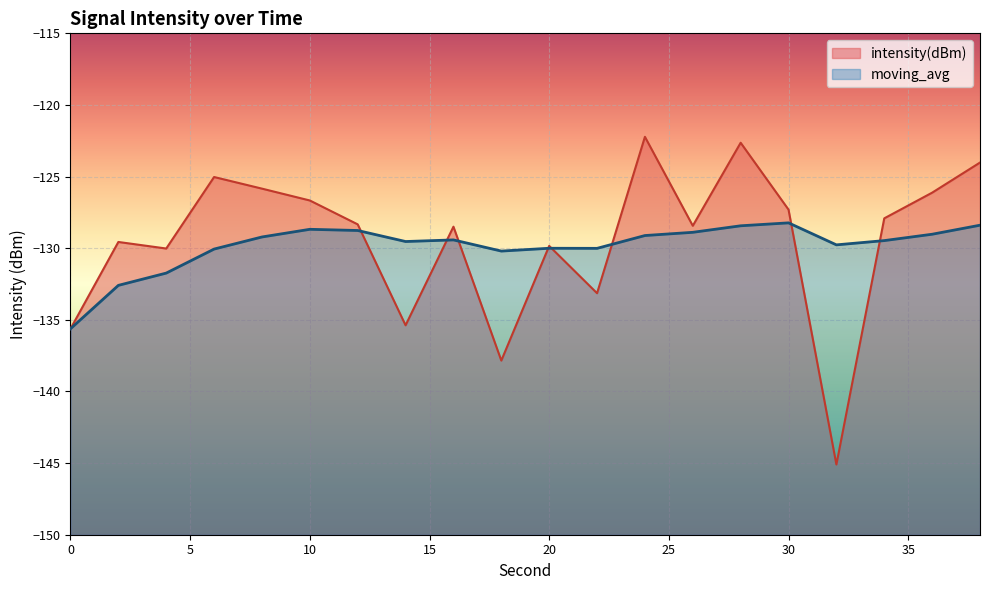

At which label is moving_avg closest to -131?

4